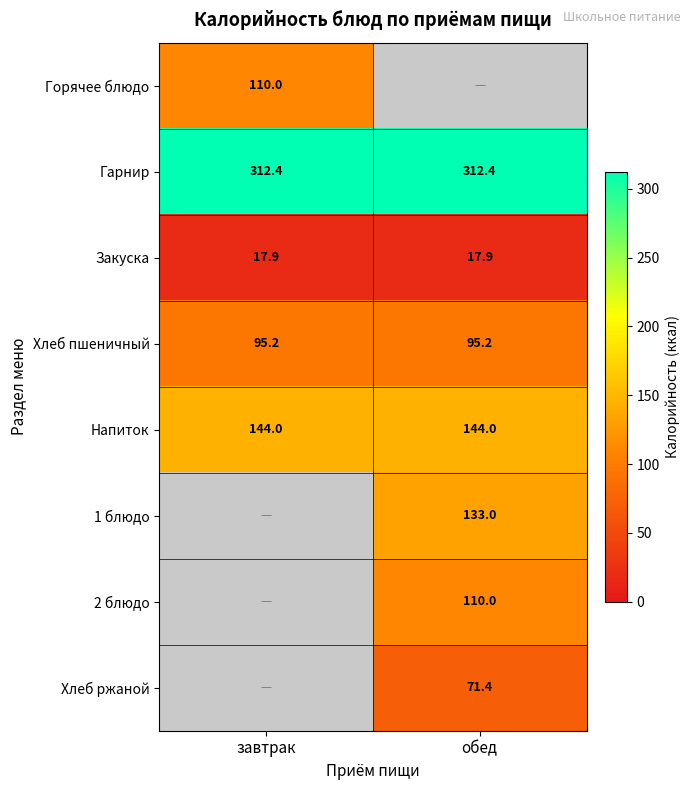

Is it true that Хлеб ржаной equals 99.6 at обед?

False